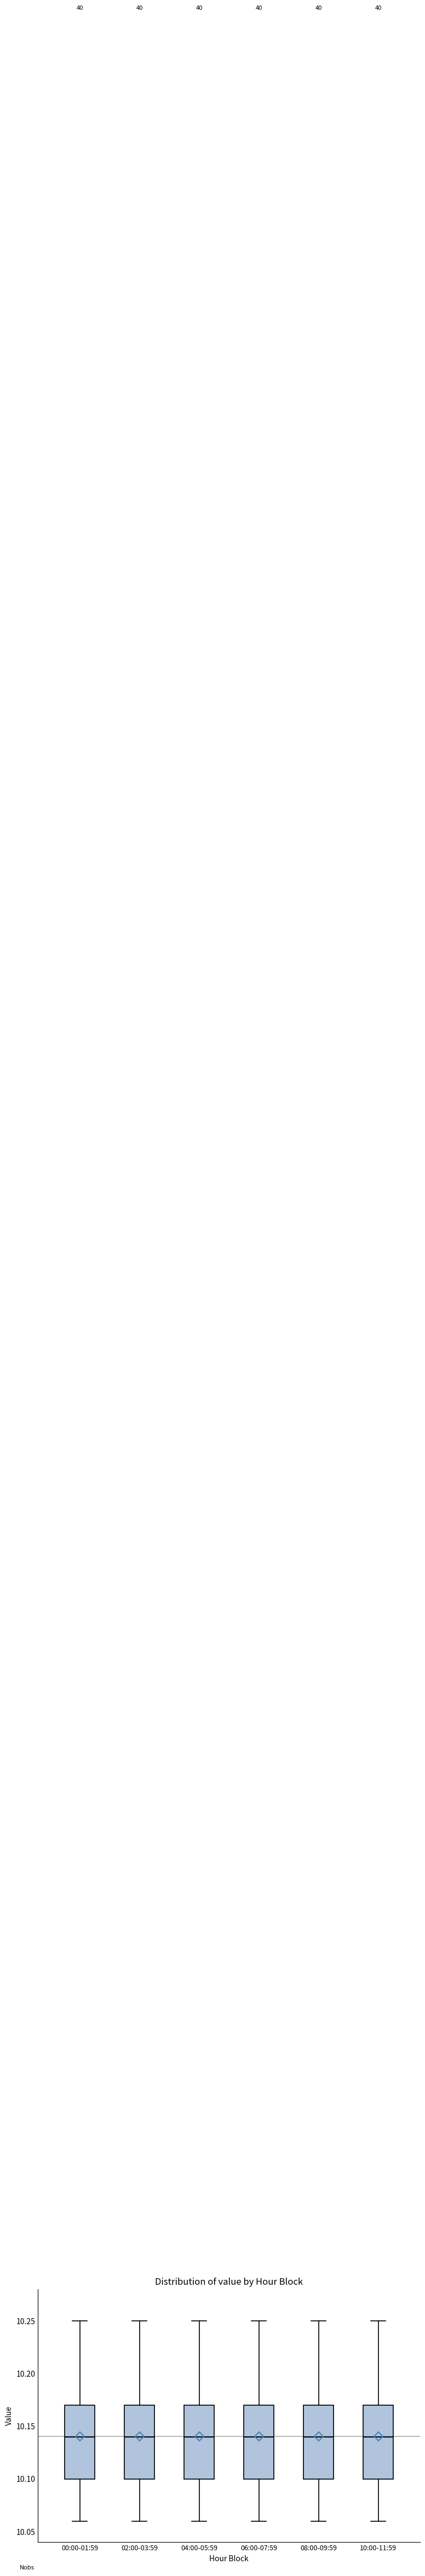

Reading left to right, transcribe this box plot: for each box, give where its median line is, the range the box spans, and where its two whiskers end, as read against the y-axis. The values are not printed on the chart, so give them approximately, as read against the axis.

00:00-01:59: median 10.14, box 10.10 to 10.17, whiskers 10.06 to 10.25
02:00-03:59: median 10.14, box 10.10 to 10.17, whiskers 10.06 to 10.25
04:00-05:59: median 10.14, box 10.10 to 10.17, whiskers 10.06 to 10.25
06:00-07:59: median 10.14, box 10.10 to 10.17, whiskers 10.06 to 10.25
08:00-09:59: median 10.14, box 10.10 to 10.17, whiskers 10.06 to 10.25
10:00-11:59: median 10.14, box 10.10 to 10.17, whiskers 10.06 to 10.25